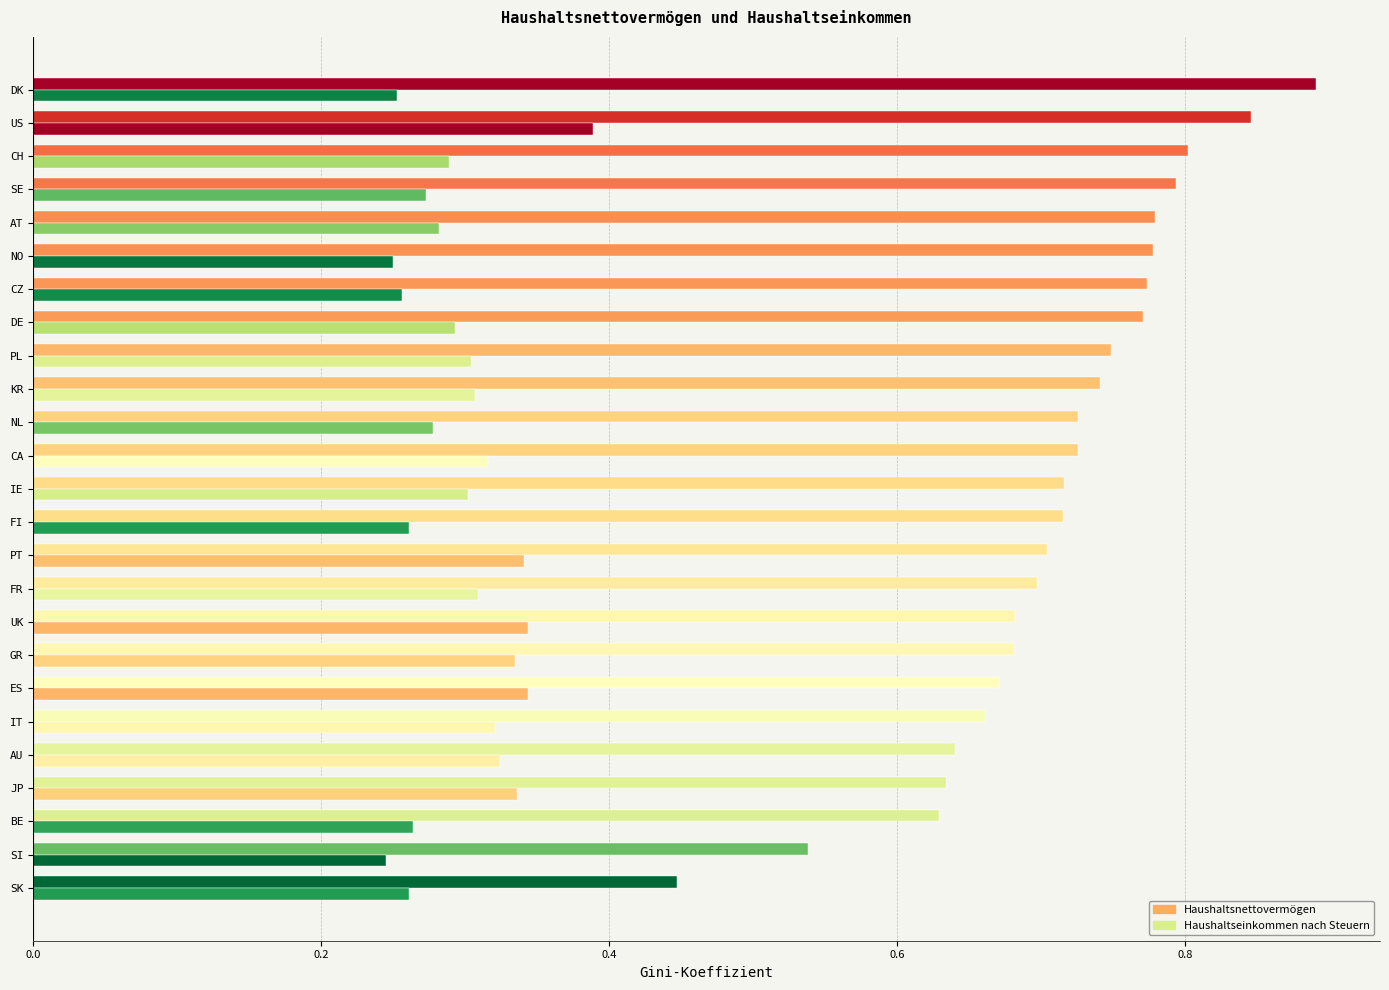

How many series are shown in this chart?

2